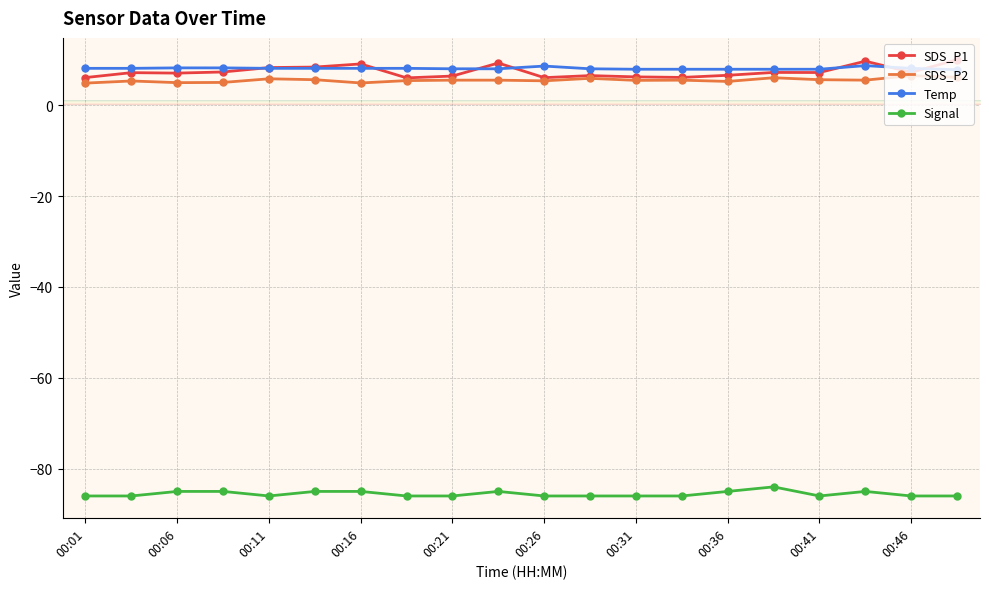

What is the smallest value displayed?

-86.0